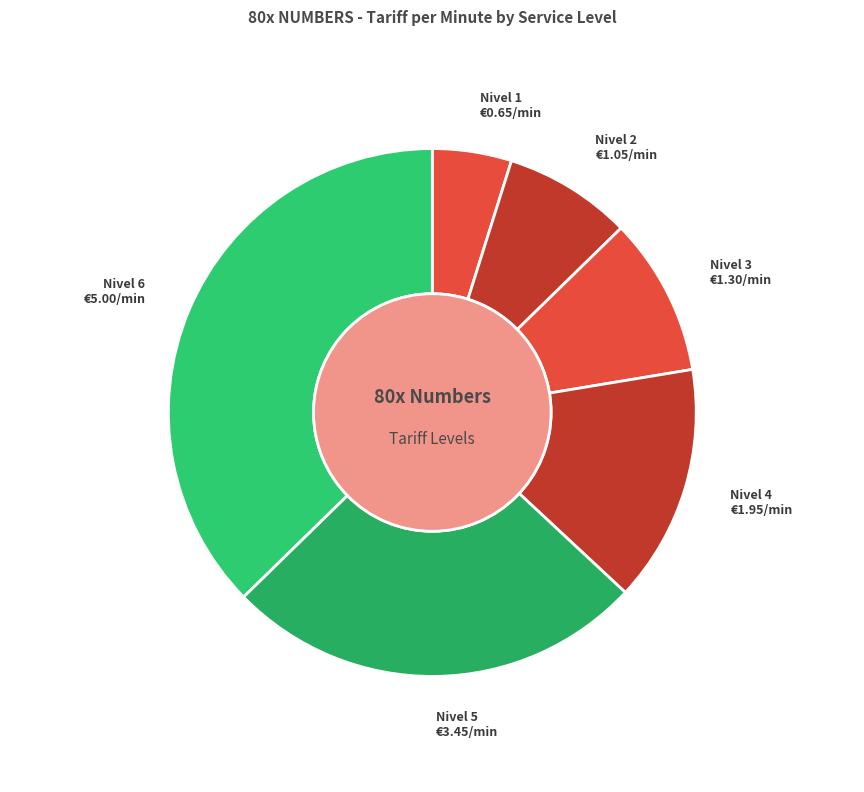

Count the number of slices in the pie.

6